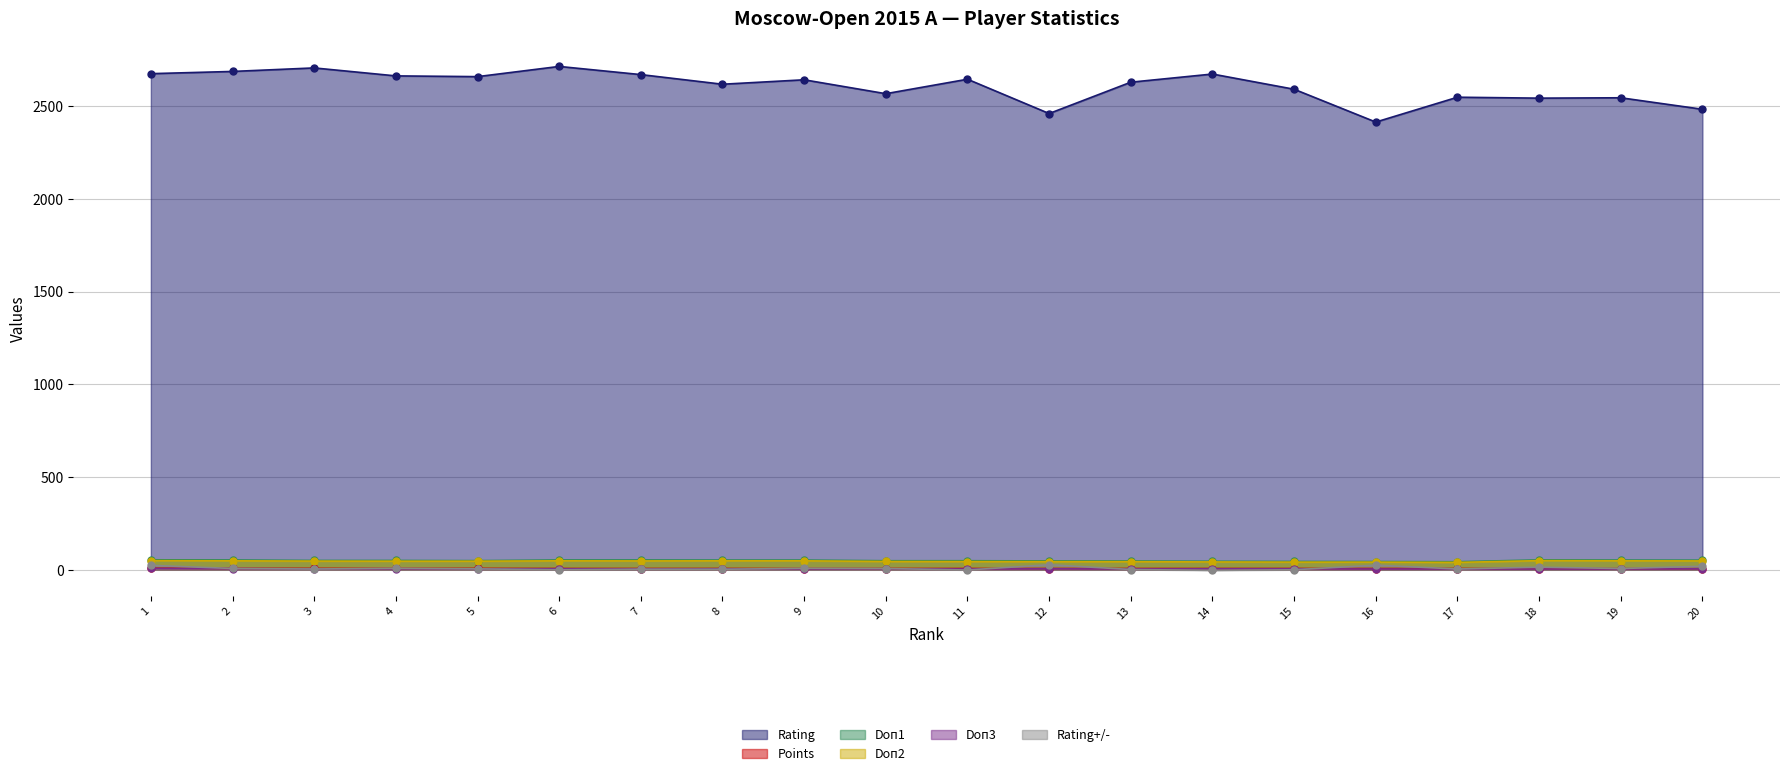

Rank the series by their maximum value, from lowest to highest.

Doп3, Points, Rating+/-, Doп2, Doп1, Rating